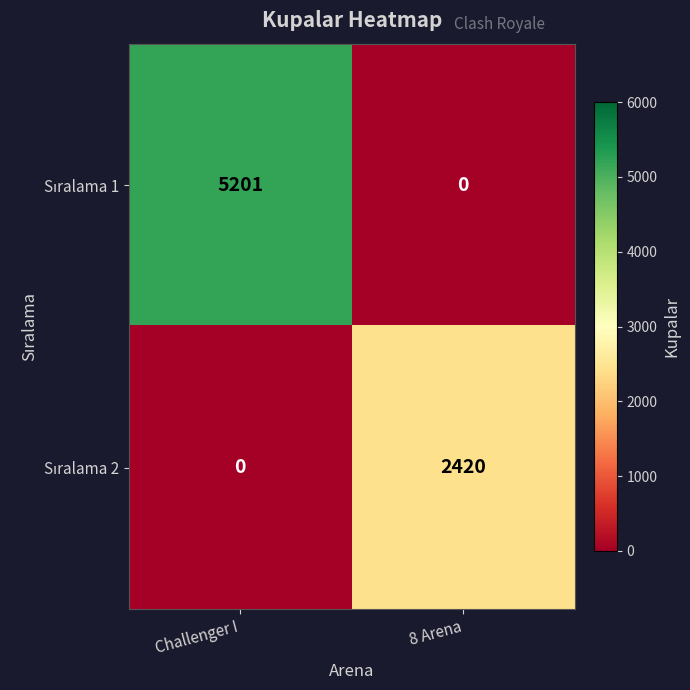

At which category is the sum across all series the highest?

Challenger I